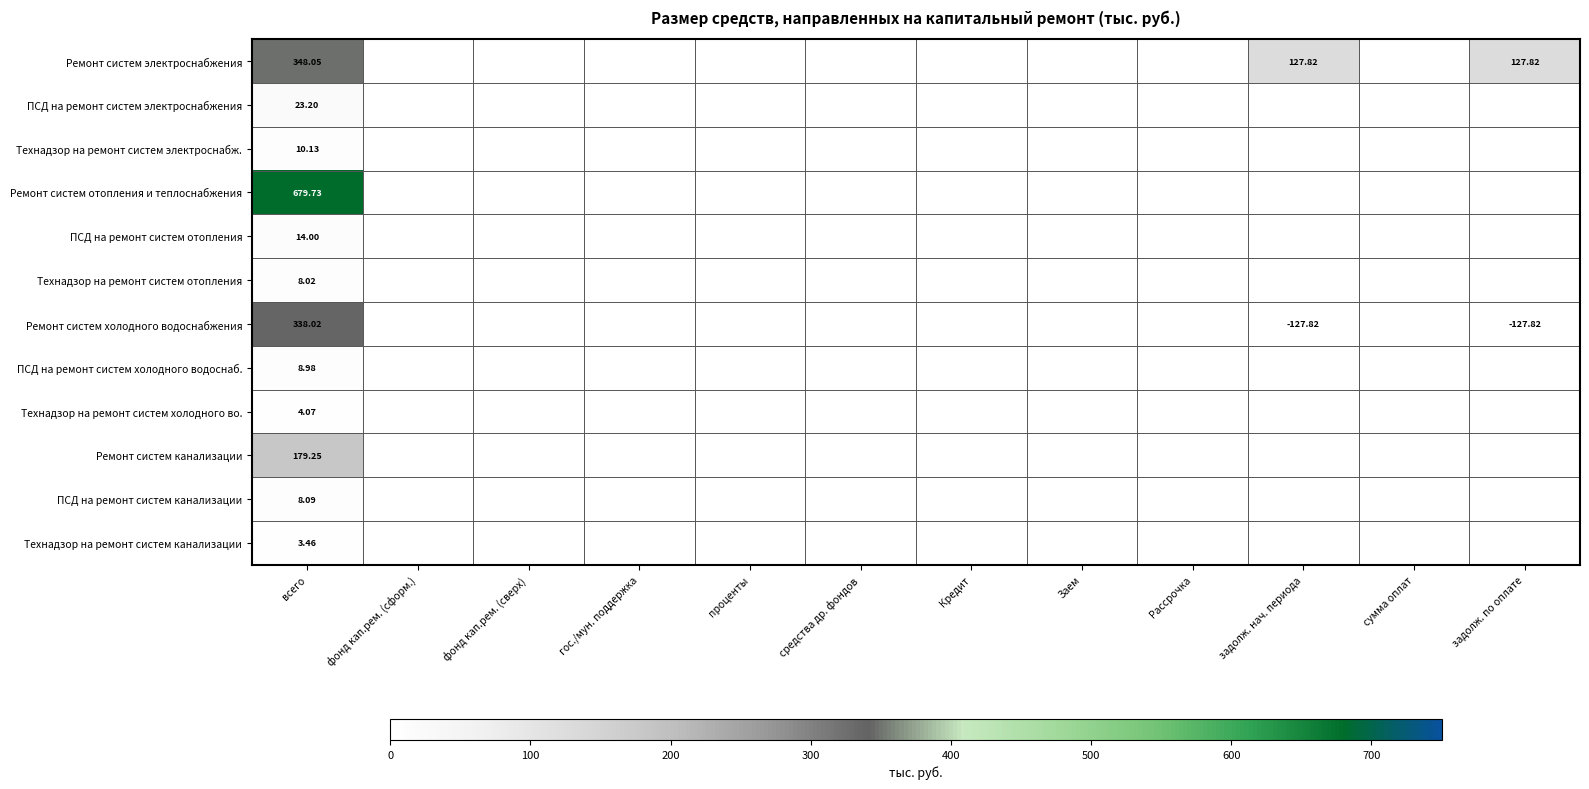

The value of Технадзор на ремонт систем отопления at Рассрочка is 4.5. True or false?

False